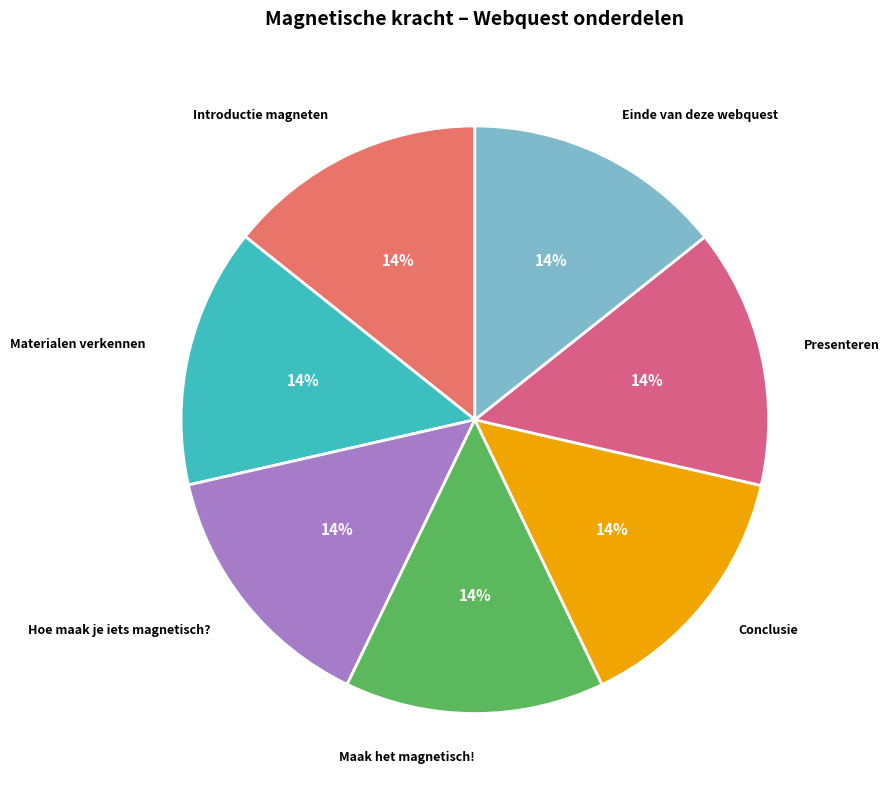

How many slices are in this pie chart?

7